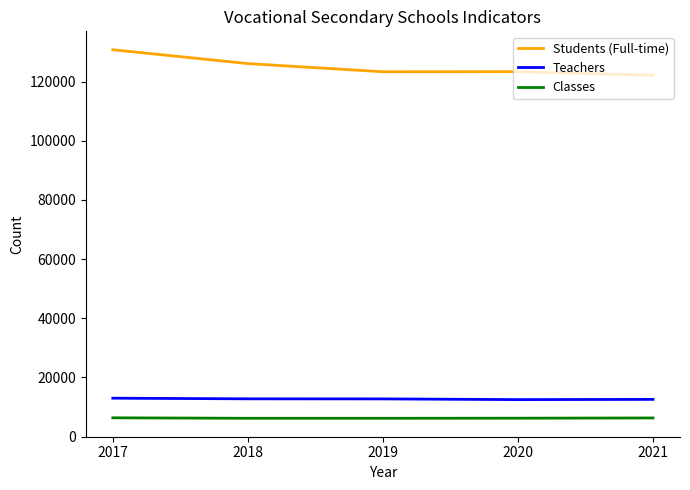

Which series has the largest range (max minus min)?

Students (Full-time)